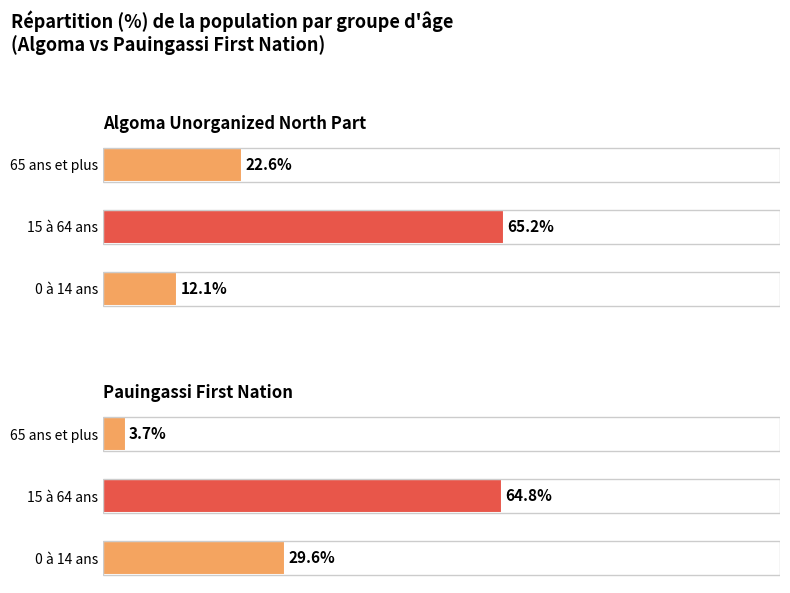

The Pauingassi First Nation series shows 29.6 at 0 à 14 ans. True or false?

True